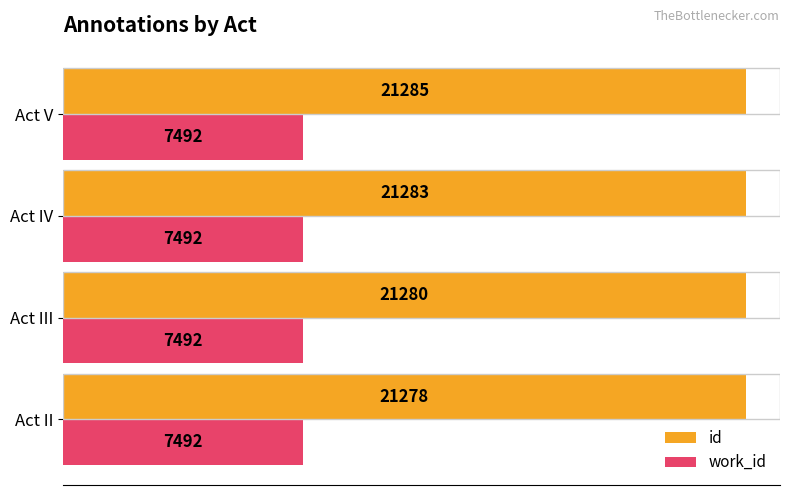

Rank the series by their average value, from highest to lowest.

id, work_id